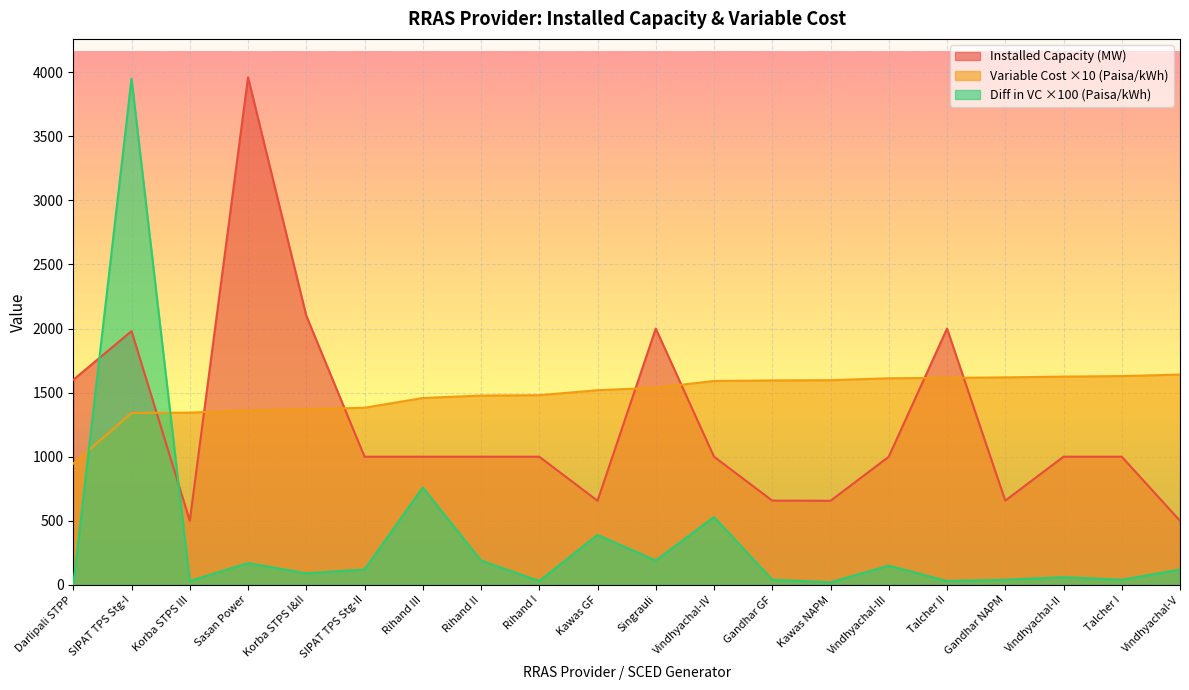

The Installed Capacity (MW) series shows 279.6 at Vindhyachal-V. True or false?

False